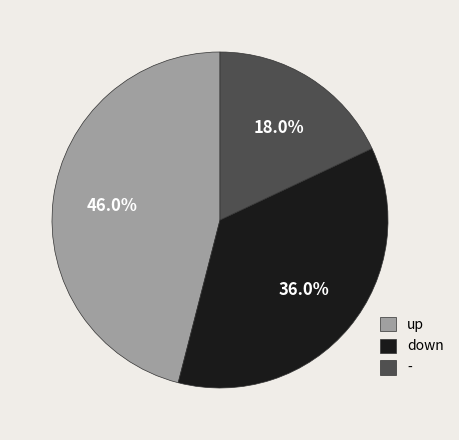

Combined, do up and down account for over 50%?

Yes